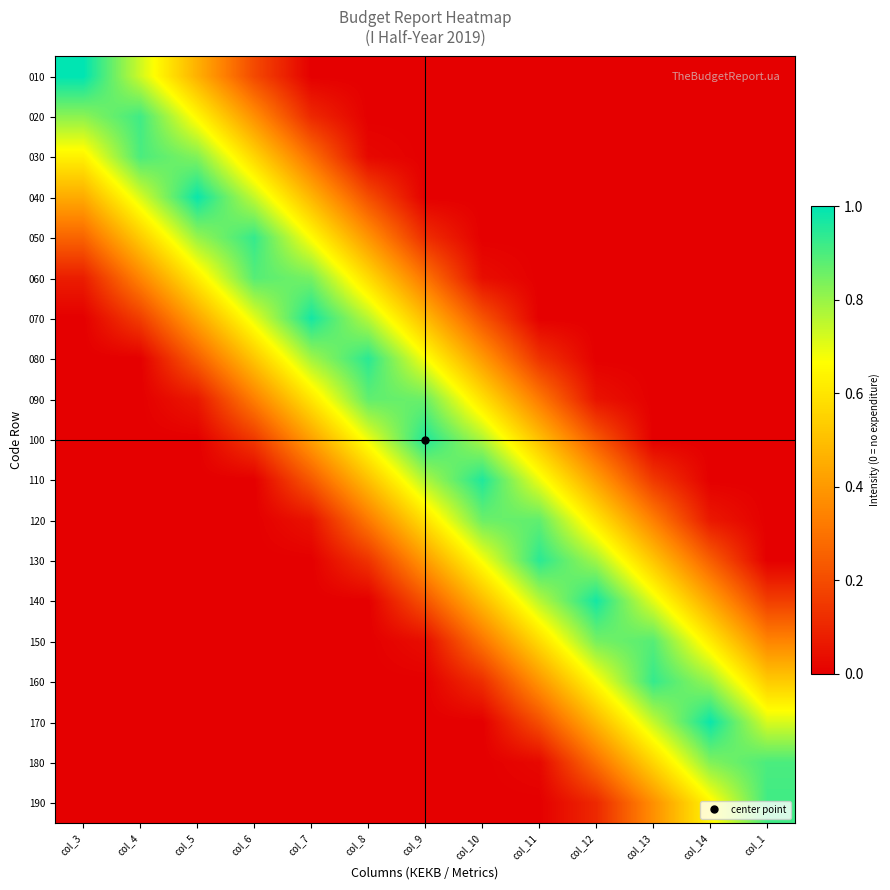

Reading left to right, what are all the values shown in this chart?

010: col_3=1.0	col_4=0.7	col_5=0.5	col_6=0.2	col_7=0.0	col_8=0.0	col_9=0.0	col_10=0.0	col_11=0.0	col_12=0.0	col_13=0.0	col_14=0.0	col_1=0.0
020: col_3=0.8	col_4=0.9	col_5=0.6	col_6=0.4	col_7=0.1	col_8=0.0	col_9=0.0	col_10=0.0	col_11=0.0	col_12=0.0	col_13=0.0	col_14=0.0	col_1=0.0
030: col_3=0.6	col_4=0.9	col_5=0.8	col_6=0.6	col_7=0.3	col_8=0.0	col_9=0.0	col_10=0.0	col_11=0.0	col_12=0.0	col_13=0.0	col_14=0.0	col_1=0.0
040: col_3=0.4	col_4=0.7	col_5=1.0	col_6=0.7	col_7=0.5	col_8=0.2	col_9=0.0	col_10=0.0	col_11=0.0	col_12=0.0	col_13=0.0	col_14=0.0	col_1=0.0
050: col_3=0.3	col_4=0.5	col_5=0.8	col_6=0.9	col_7=0.7	col_8=0.4	col_9=0.1	col_10=0.0	col_11=0.0	col_12=0.0	col_13=0.0	col_14=0.0	col_1=0.0
060: col_3=0.1	col_4=0.3	col_5=0.6	col_6=0.9	col_7=0.8	col_8=0.6	col_9=0.3	col_10=0.0	col_11=0.0	col_12=0.0	col_13=0.0	col_14=0.0	col_1=0.0
070: col_3=0.0	col_4=0.2	col_5=0.4	col_6=0.7	col_7=1.0	col_8=0.8	col_9=0.5	col_10=0.2	col_11=0.0	col_12=0.0	col_13=0.0	col_14=0.0	col_1=0.0
080: col_3=0.0	col_4=0.0	col_5=0.2	col_6=0.5	col_7=0.8	col_8=0.9	col_9=0.7	col_10=0.4	col_11=0.1	col_12=0.0	col_13=0.0	col_14=0.0	col_1=0.0
090: col_3=0.0	col_4=0.0	col_5=0.1	col_6=0.3	col_7=0.6	col_8=0.9	col_9=0.9	col_10=0.6	col_11=0.3	col_12=0.1	col_13=0.0	col_14=0.0	col_1=0.0
100: col_3=0.0	col_4=0.0	col_5=0.0	col_6=0.1	col_7=0.4	col_8=0.7	col_9=1.0	col_10=0.8	col_11=0.5	col_12=0.2	col_13=0.0	col_14=0.0	col_1=0.0
110: col_3=0.0	col_4=0.0	col_5=0.0	col_6=0.0	col_7=0.2	col_8=0.5	col_9=0.8	col_10=1.0	col_11=0.7	col_12=0.4	col_13=0.1	col_14=0.0	col_1=0.0
120: col_3=0.0	col_4=0.0	col_5=0.0	col_6=0.0	col_7=0.1	col_8=0.3	col_9=0.6	col_10=0.9	col_11=0.9	col_12=0.6	col_13=0.3	col_14=0.1	col_1=0.0
130: col_3=0.0	col_4=0.0	col_5=0.0	col_6=0.0	col_7=0.0	col_8=0.1	col_9=0.4	col_10=0.7	col_11=0.9	col_12=0.8	col_13=0.5	col_14=0.2	col_1=0.0
140: col_3=0.0	col_4=0.0	col_5=0.0	col_6=0.0	col_7=0.0	col_8=0.0	col_9=0.2	col_10=0.5	col_11=0.8	col_12=1.0	col_13=0.7	col_14=0.4	col_1=0.2
150: col_3=0.0	col_4=0.0	col_5=0.0	col_6=0.0	col_7=0.0	col_8=0.0	col_9=0.0	col_10=0.3	col_11=0.6	col_12=0.8	col_13=0.9	col_14=0.6	col_1=0.3
160: col_3=0.0	col_4=0.0	col_5=0.0	col_6=0.0	col_7=0.0	col_8=0.0	col_9=0.0	col_10=0.1	col_11=0.4	col_12=0.7	col_13=0.9	col_14=0.8	col_1=0.5
170: col_3=0.0	col_4=0.0	col_5=0.0	col_6=0.0	col_7=0.0	col_8=0.0	col_9=0.0	col_10=0.0	col_11=0.2	col_12=0.5	col_13=0.7	col_14=1.0	col_1=0.7
180: col_3=0.0	col_4=0.0	col_5=0.0	col_6=0.0	col_7=0.0	col_8=0.0	col_9=0.0	col_10=0.0	col_11=0.0	col_12=0.3	col_13=0.6	col_14=0.8	col_1=0.9
190: col_3=0.0	col_4=0.0	col_5=0.0	col_6=0.0	col_7=0.0	col_8=0.0	col_9=0.0	col_10=0.0	col_11=0.0	col_12=0.1	col_13=0.4	col_14=0.6	col_1=0.9